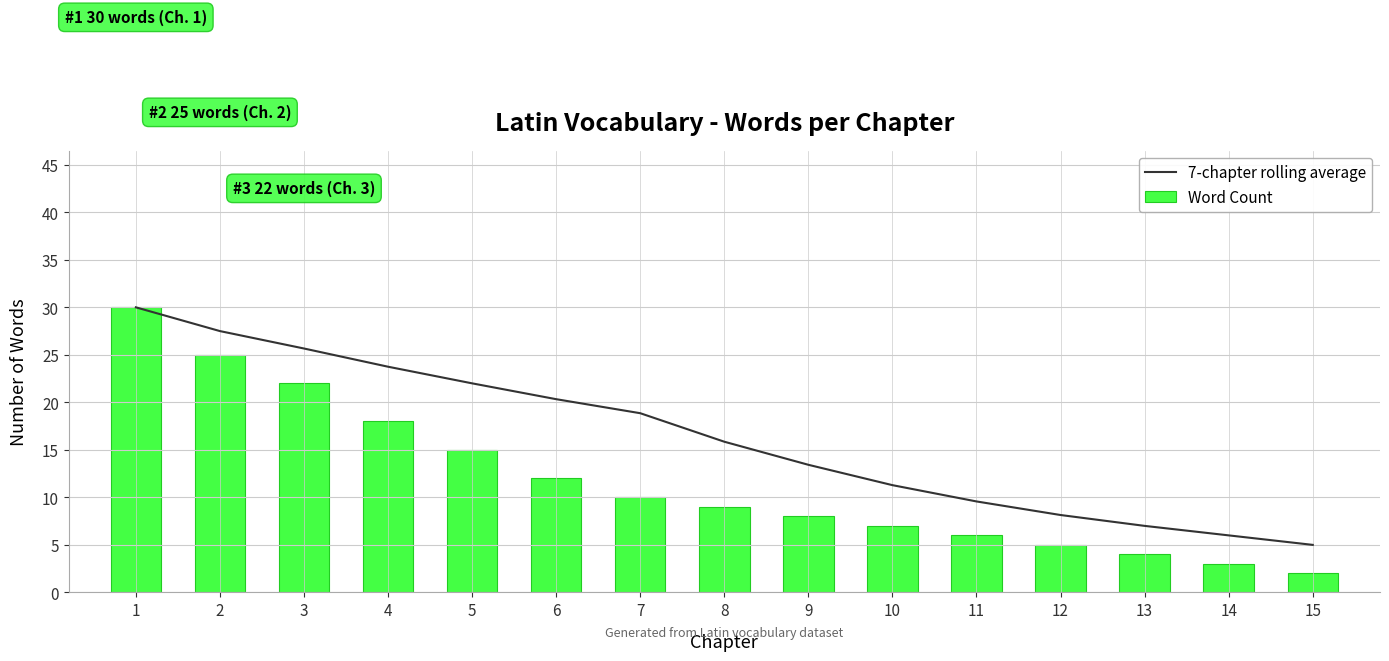

True or false: Word Count has a value of 17.7 at 7.

False